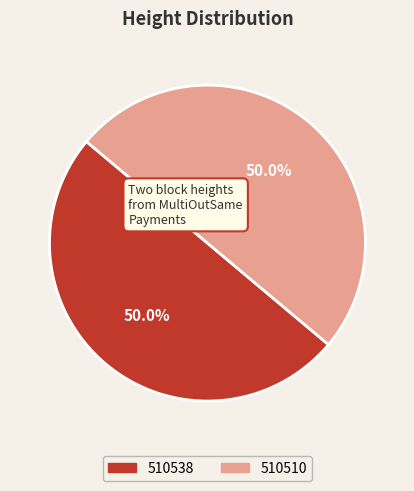

Is the sum of 510538 and 510510 greater than half?

Yes